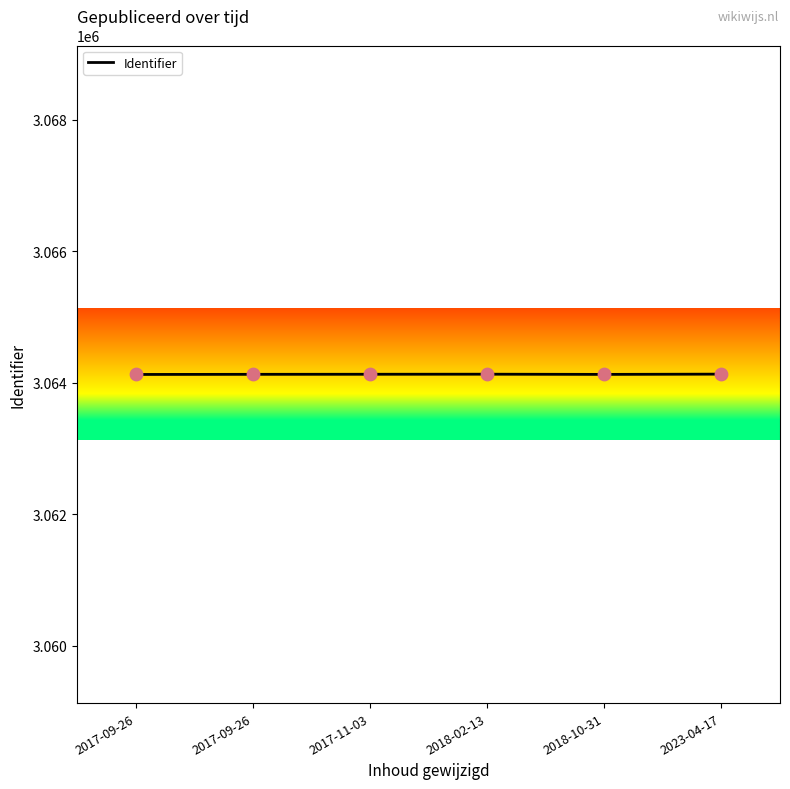

Is this an area chart (filled region under the line)?

No